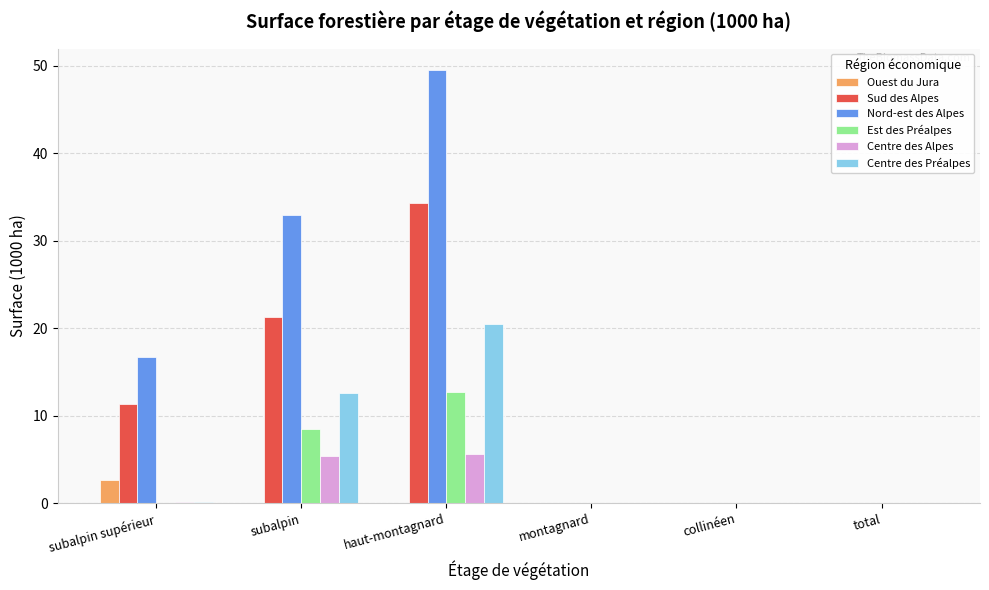

Between subalpin supérieur and subalpin, which series saw the biggest shift?

Nord-est des Alpes